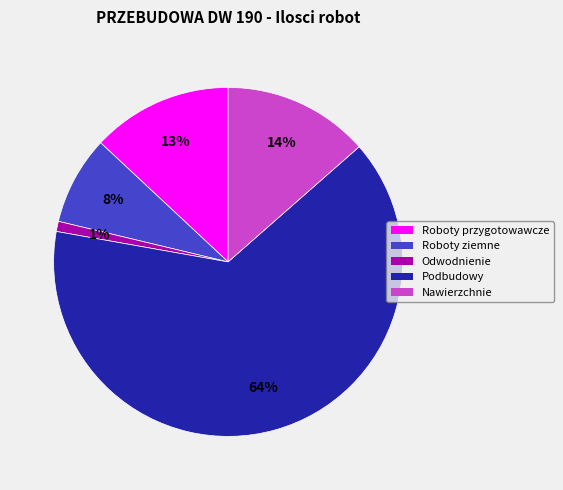

Does any single category account for the majority?

Yes